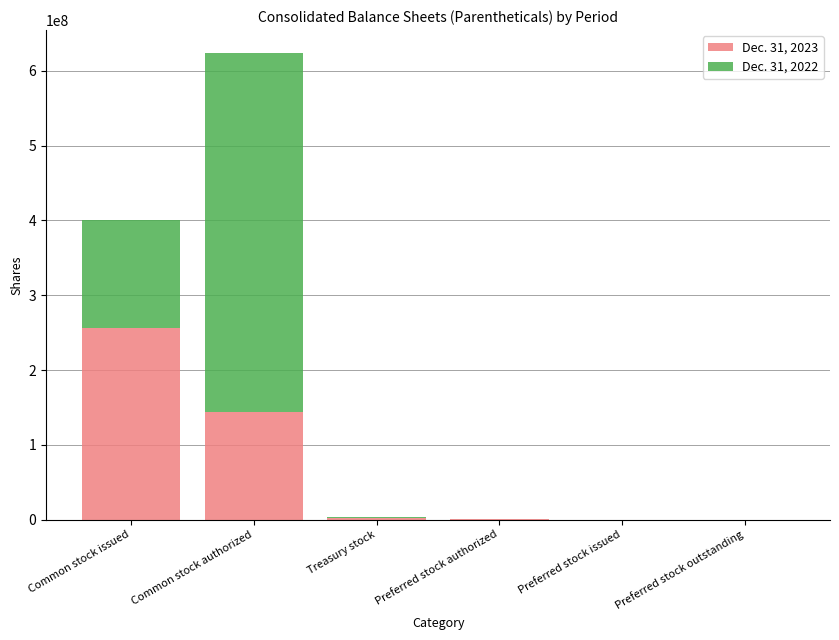

The Dec. 31, 2023 series shows -85522189 at Preferred stock issued. True or false?

False